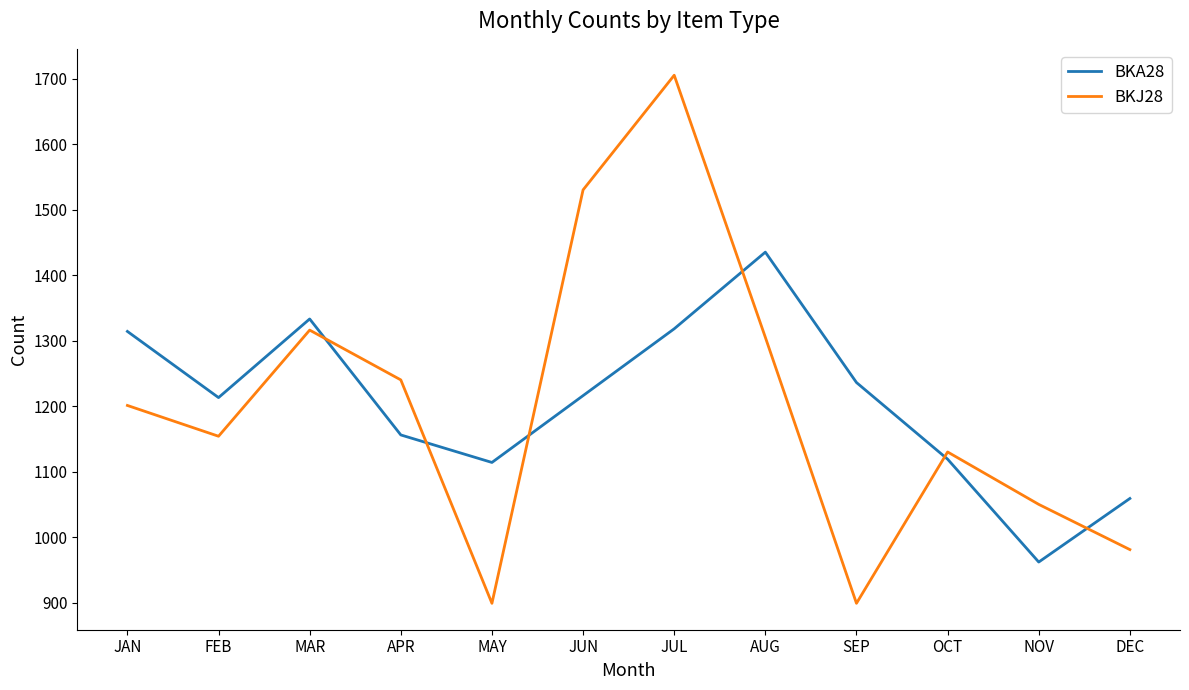

How many interior local peaks does the BKJ28 series have?

3